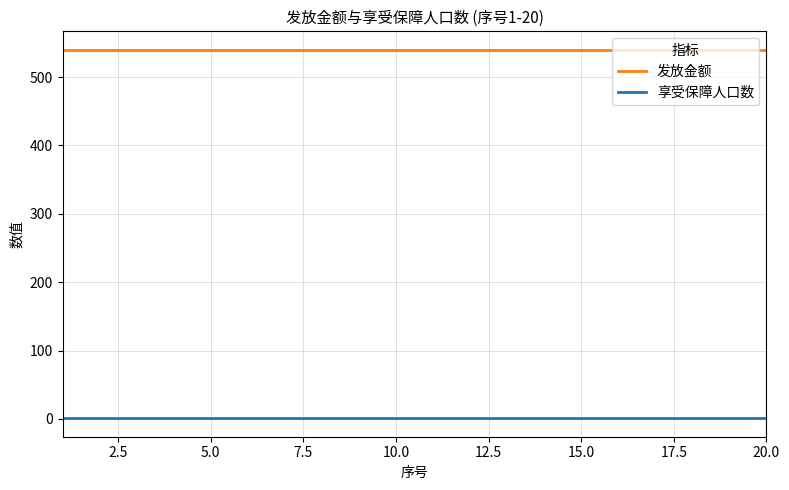

True or false: 享受保障人口数 and 发放金额 cross at least once.

False